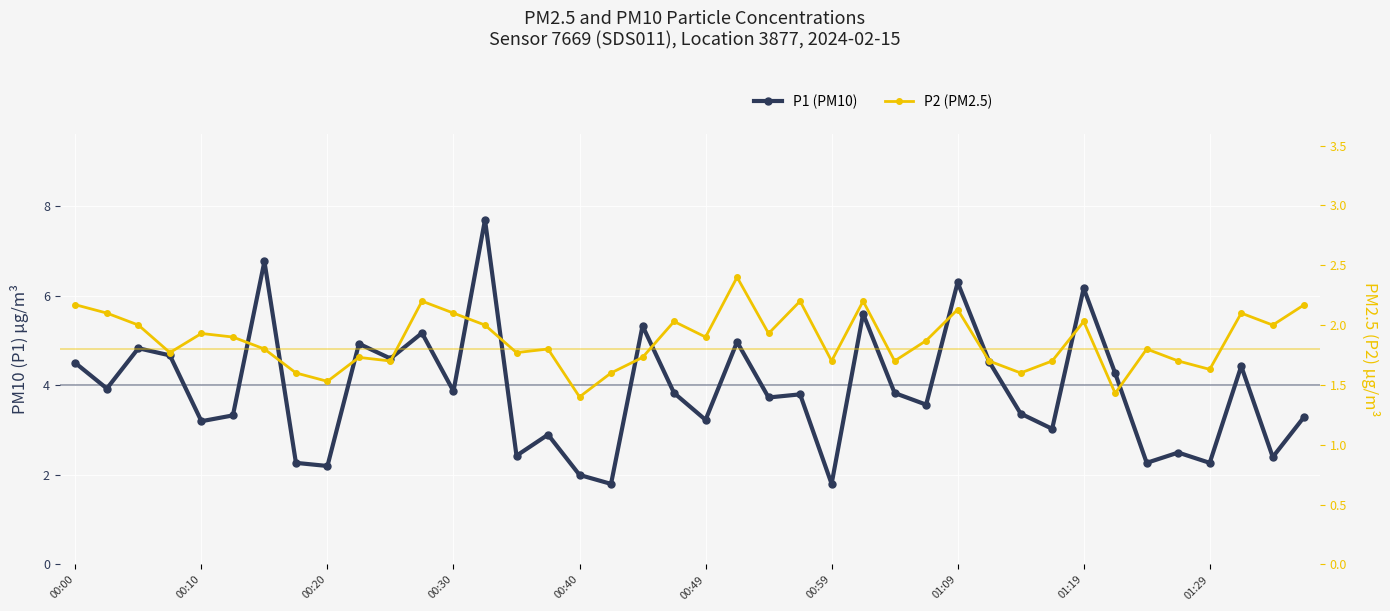

True or false: P1 (PM10) and P2 (PM2.5) intersect in this chart.

False